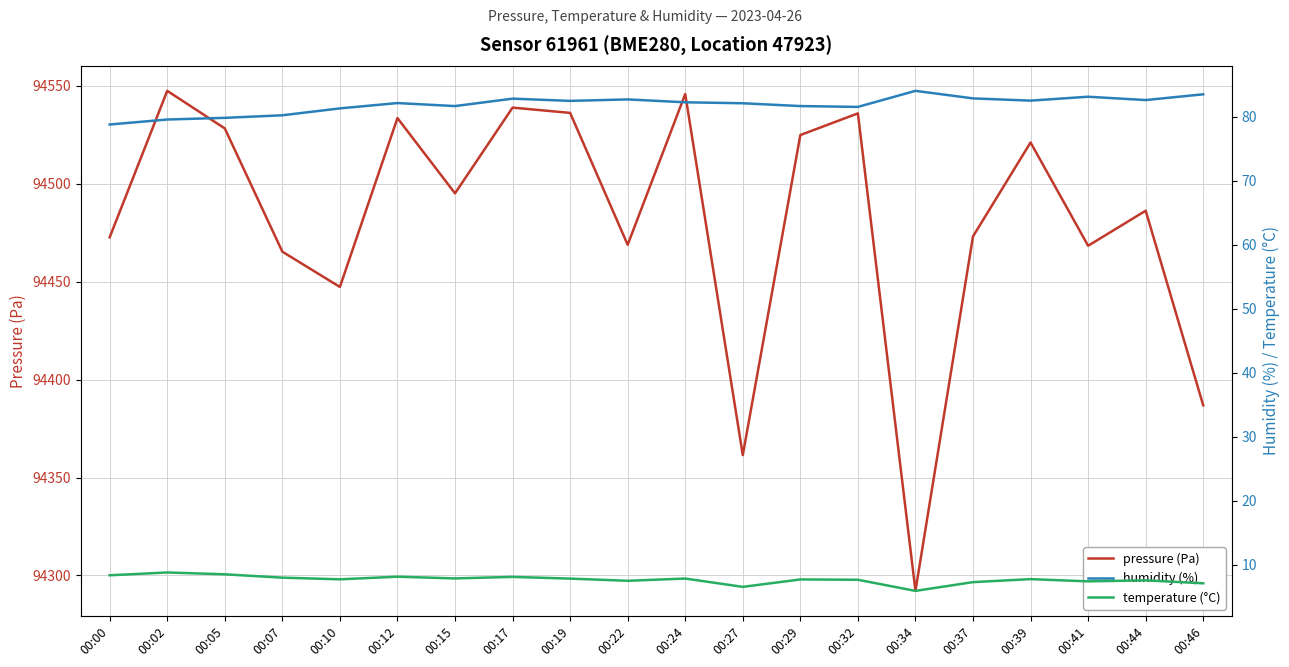

Reading left to right, what are all the values shown in this chart?

pressure (Pa): 94472.6	94547.3	94528.2	94465.2	94447.2	94533.4	94495.0	94538.8	94536.1	94468.8	94545.7	94361.4	94524.8	94535.8	94292.1	94473.1	94521.0	94468.3	94486.2	94386.8
humidity (%): 78.8	79.6	79.8	80.2	81.3	82.1	81.7	82.8	82.5	82.7	82.3	82.1	81.7	81.5	84.0	82.9	82.5	83.1	82.6	83.5
temperature (°C): 8.3	8.8	8.5	8.0	7.7	8.1	7.8	8.1	7.8	7.5	7.8	6.5	7.7	7.6	5.9	7.3	7.7	7.4	7.5	7.1